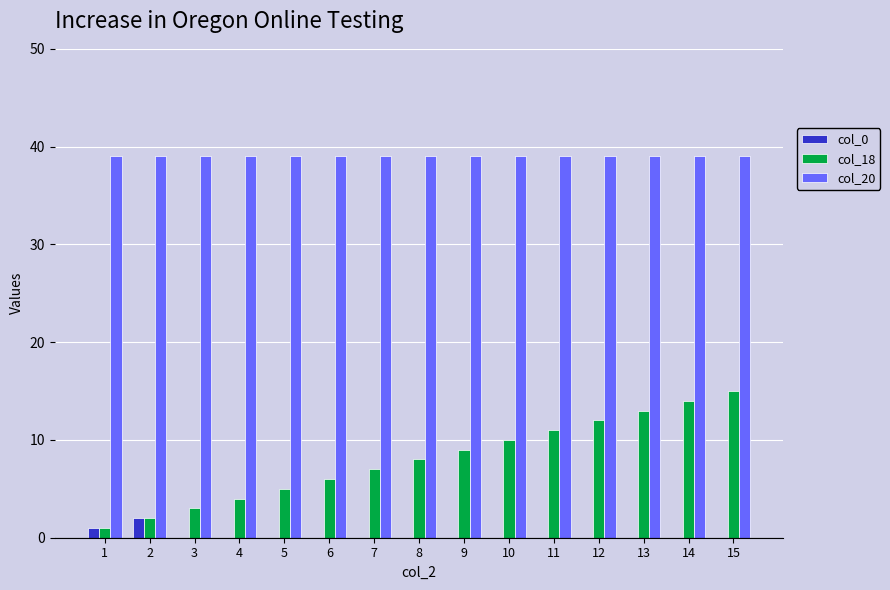

What is the sum of all col_20 values?

585